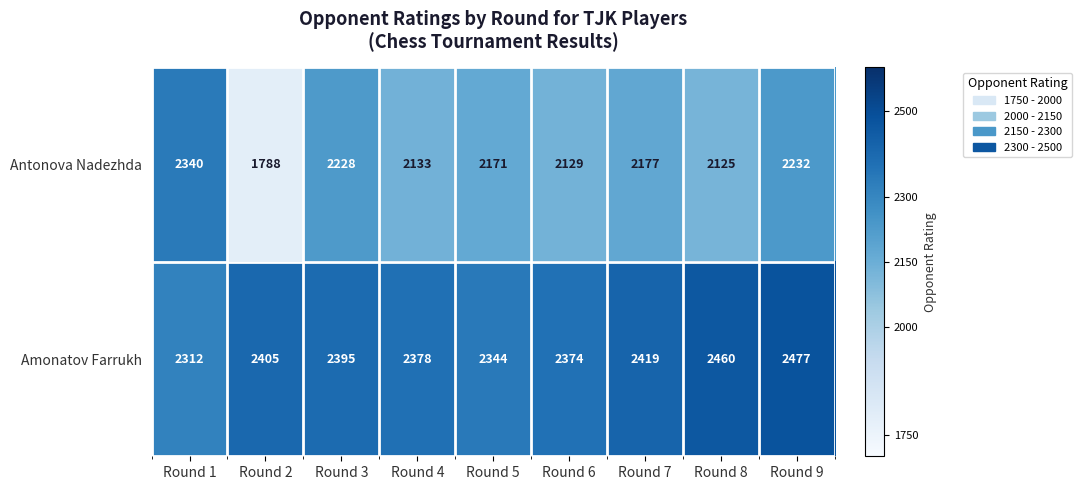

Reading left to right, extract all data points from this chart.

Antonova Nadezhda: Round 1=2340	Round 2=1788	Round 3=2228	Round 4=2133	Round 5=2171	Round 6=2129	Round 7=2177	Round 8=2125	Round 9=2232
Amonatov Farrukh: Round 1=2312	Round 2=2405	Round 3=2395	Round 4=2378	Round 5=2344	Round 6=2374	Round 7=2419	Round 8=2460	Round 9=2477